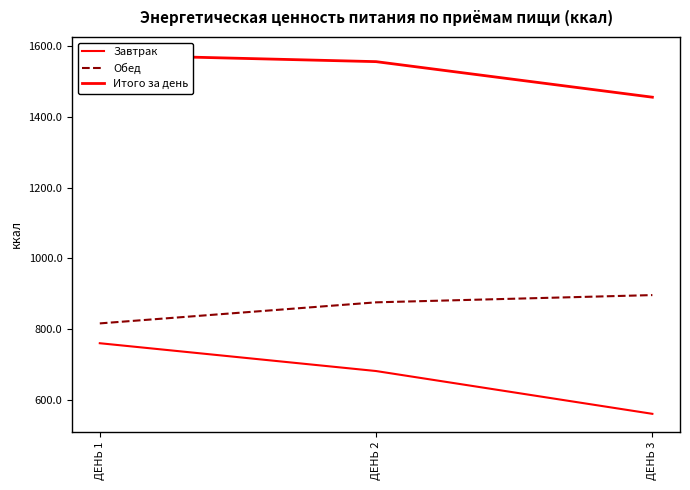

At which label does Обед reach its minimum?

ДЕНЬ 1